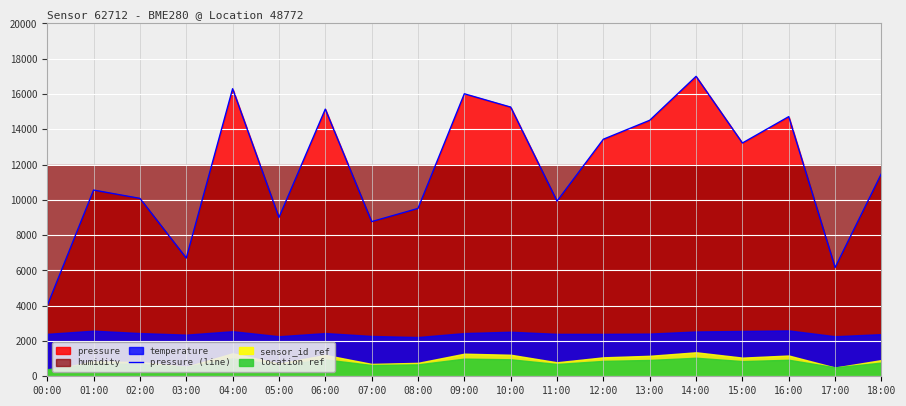

How many lines are shown in the chart?

1